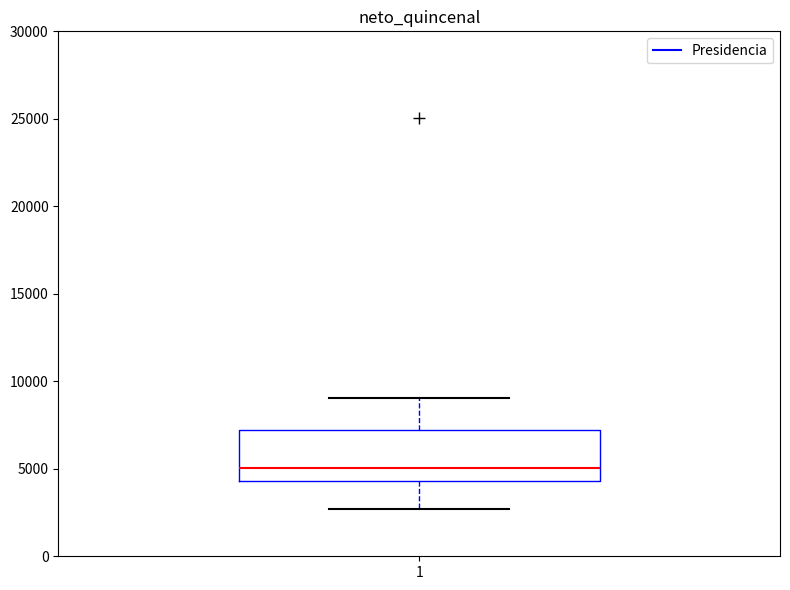

Where does the lower whisker of the box at x = 1 end on the y-axis? The values are not printed on the chart, so give them approximately, as read against the axis.

2500